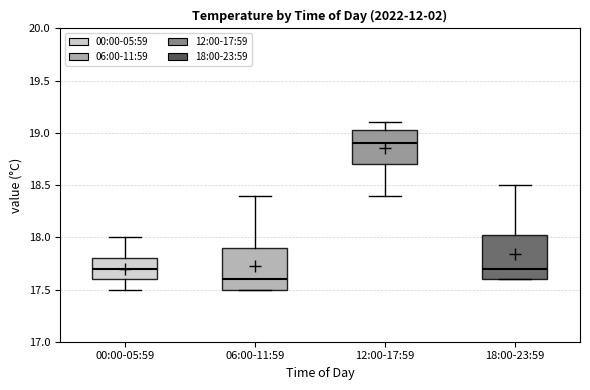

Reading left to right, transcribe this box plot: for each box, give where its median line is, the range the box spans, and where its two whiskers end, as read against the y-axis. The values are not printed on the chart, so give them approximately, as read against the axis.

00:00-05:59: median 17.70, box 17.60 to 17.80, whiskers 17.50 to 18.00
06:00-11:59: median 17.60, box 17.50 to 17.90, whiskers 17.50 to 18.40
12:00-17:59: median 18.90, box 18.70 to 19.05, whiskers 18.40 to 19.10
18:00-23:59: median 17.70, box 17.60 to 18.05, whiskers 17.60 to 18.50